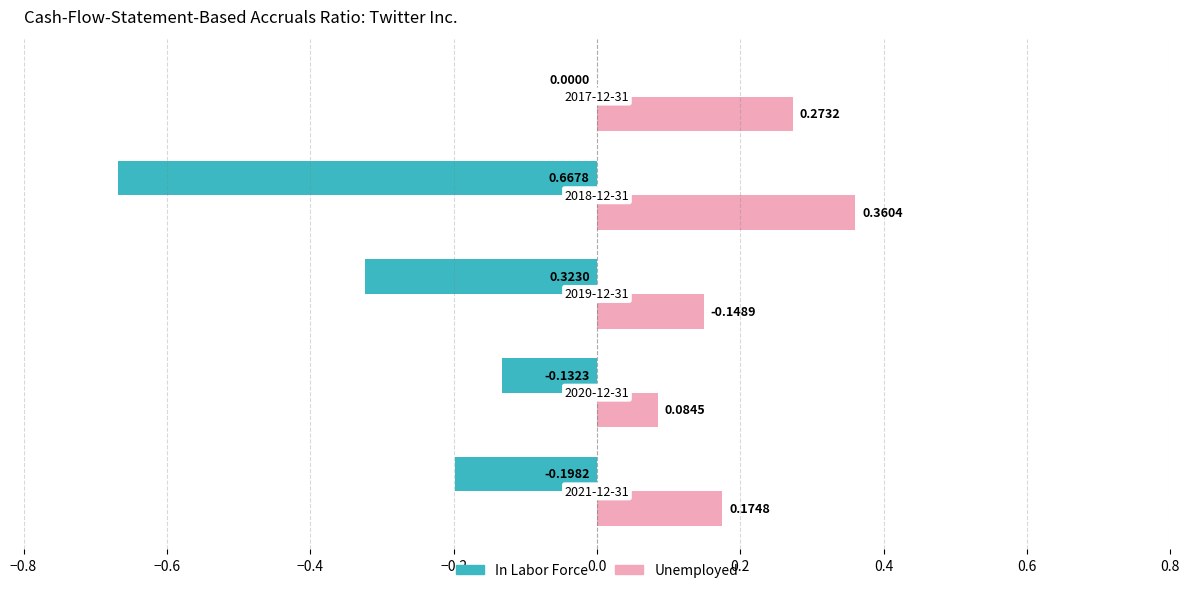

What are all the series names shown in the legend?

In Labor Force, Unemployed